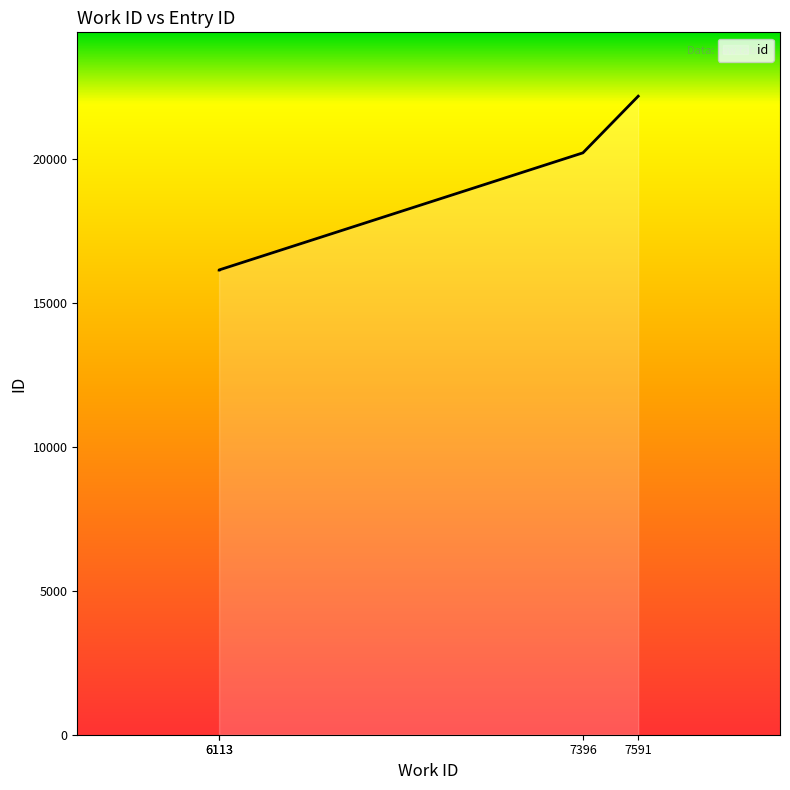

Between 6113 and 7396, which is larger?

7396